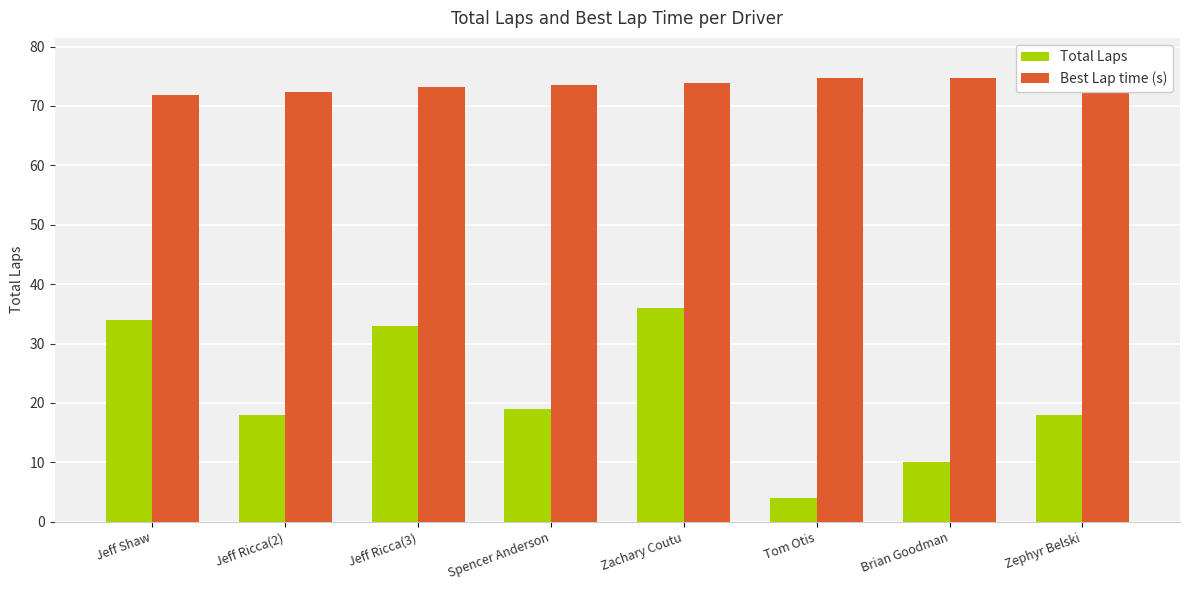

Reading left to right, what are all the values shown in this chart?

Total Laps: 34.0	18.0	33.0	19.0	36.0	4.0	10.0	18.0
Best Lap time (s): 71.9	72.4	73.1	73.6	73.9	74.6	74.7	77.6